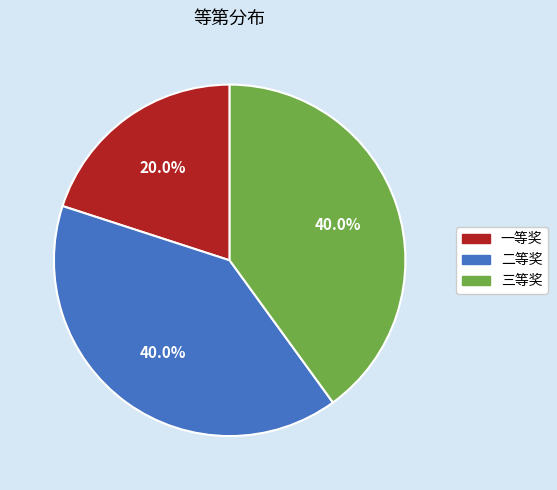

To the nearest percent, what portion does 一等奖 represent?

20%